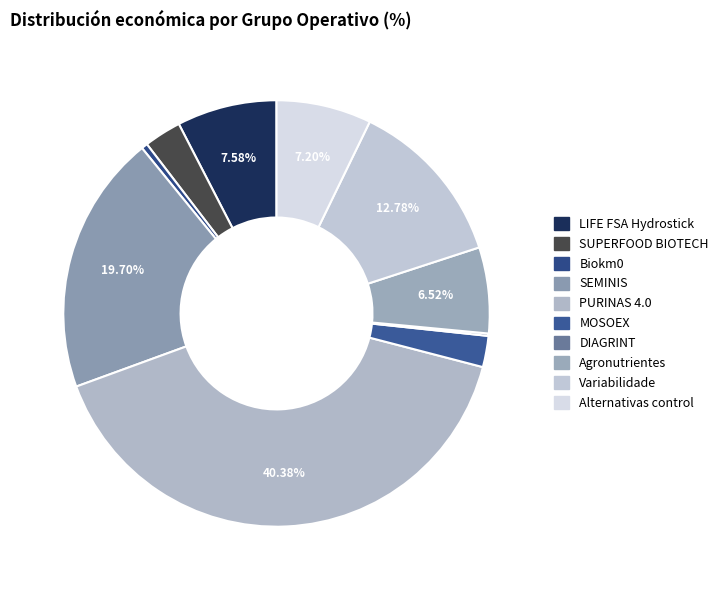

Is LIFE FSA Hydrostick the majority of the pie?

No